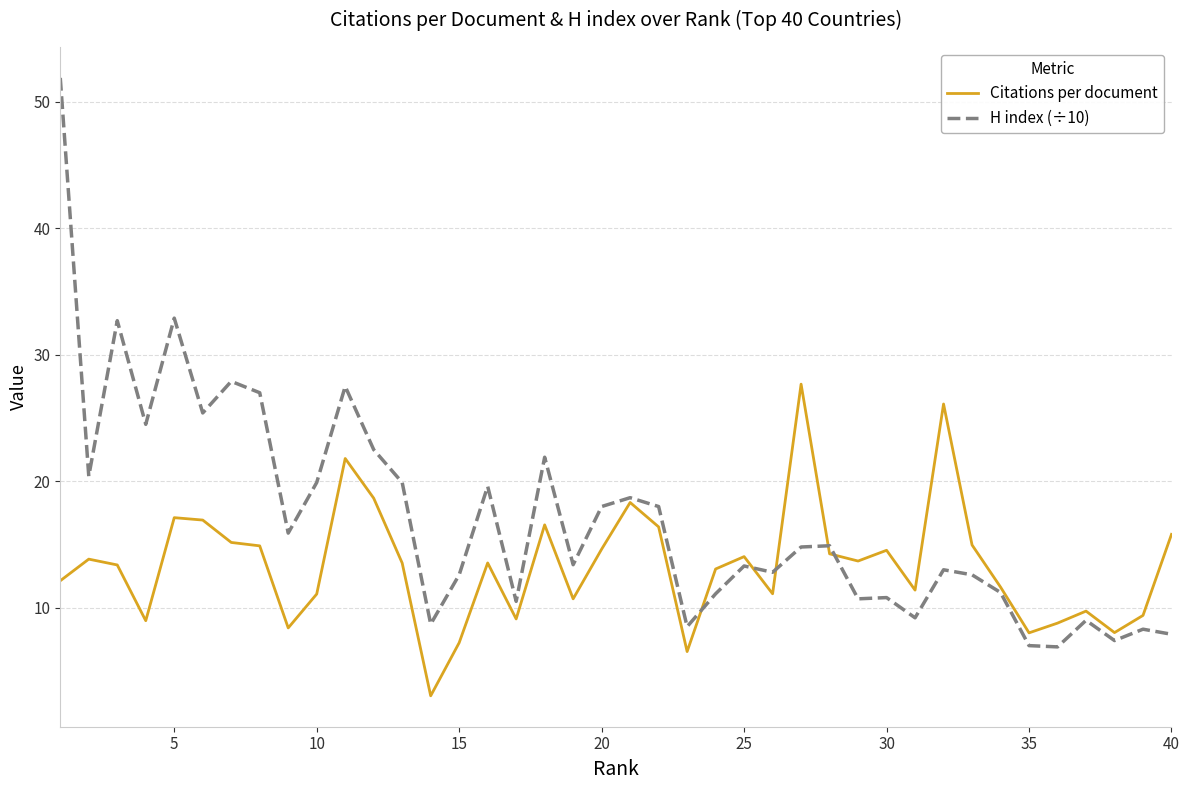

What is the difference between the maximum and minimum values in the H index (÷10) series?

45.0